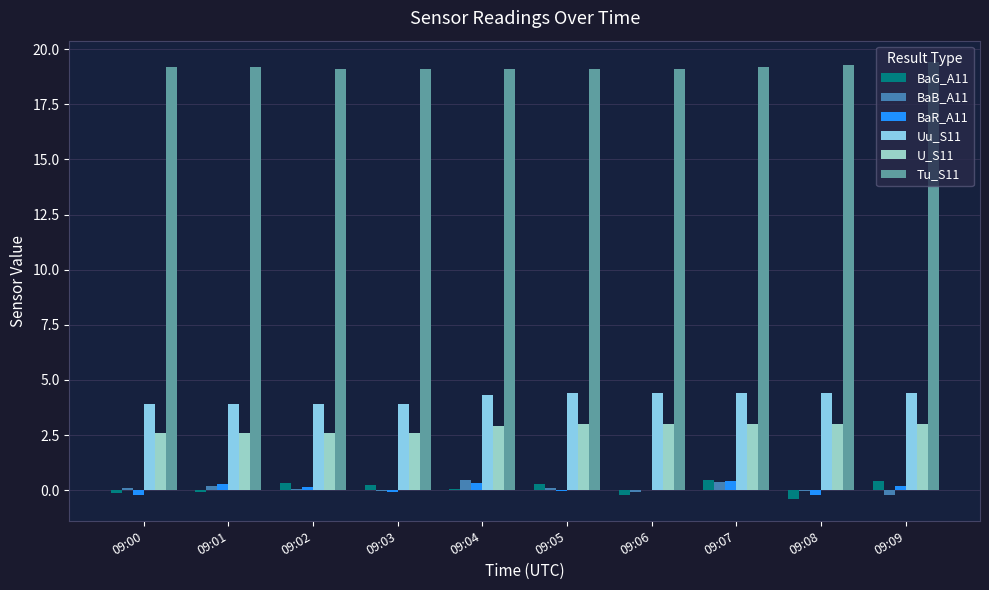

Are the bars horizontal?

No